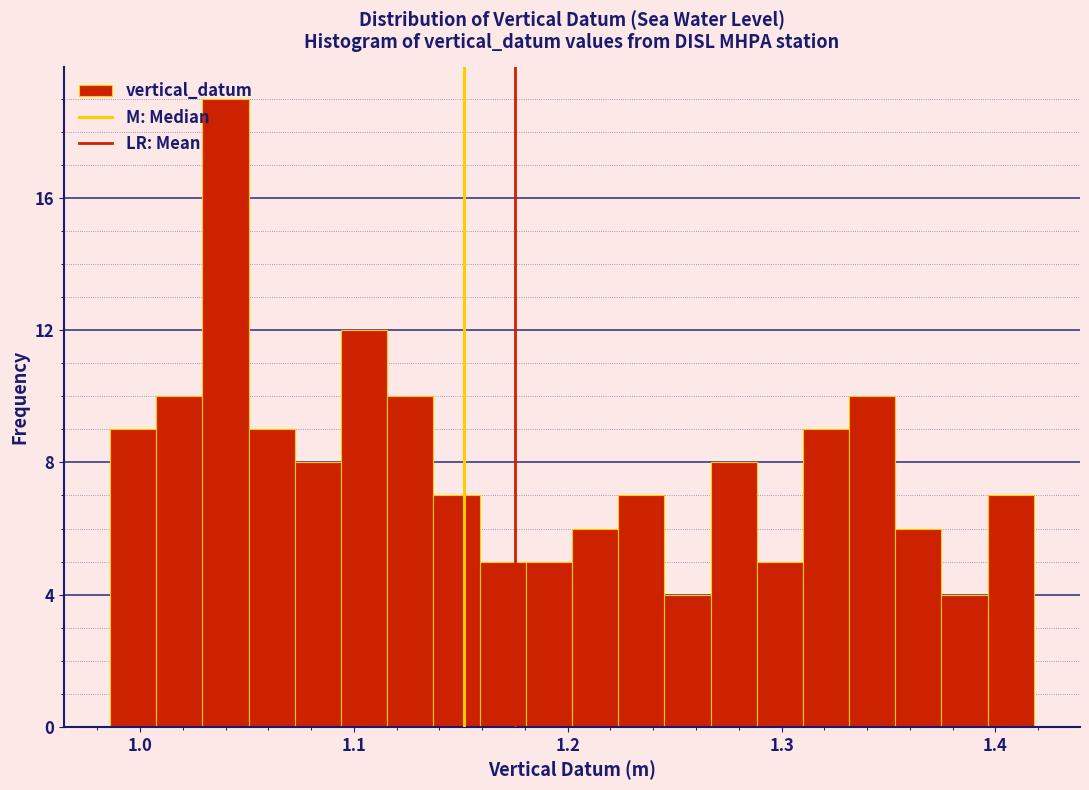

Read against the x-axis, roughly where is the centre of the tallest bar?

1.04